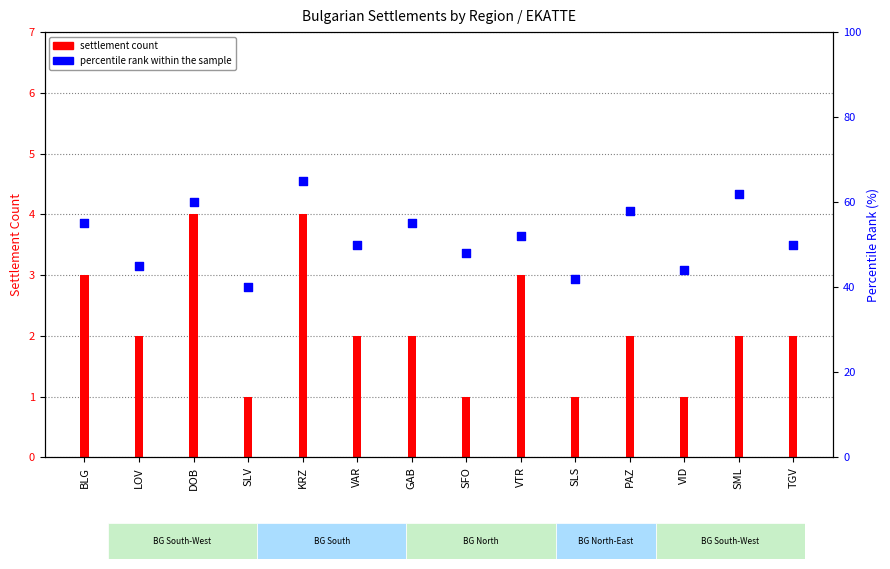

At how many categories does at least one series exceed 32?

14